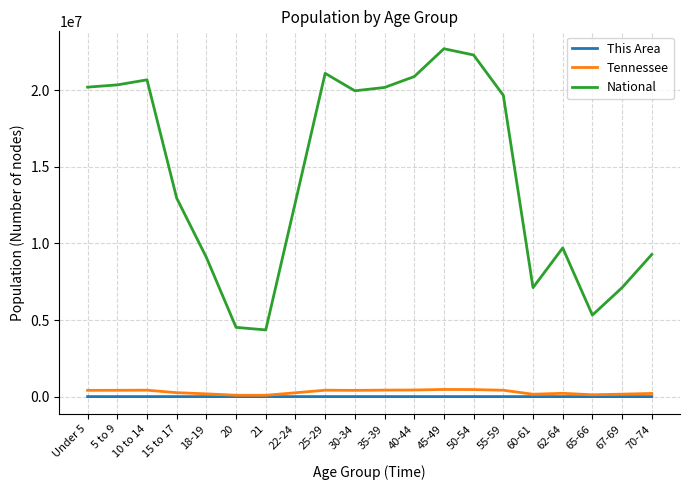

Is the value of This Area at 70-74 greater than the value of National at 70-74?

No